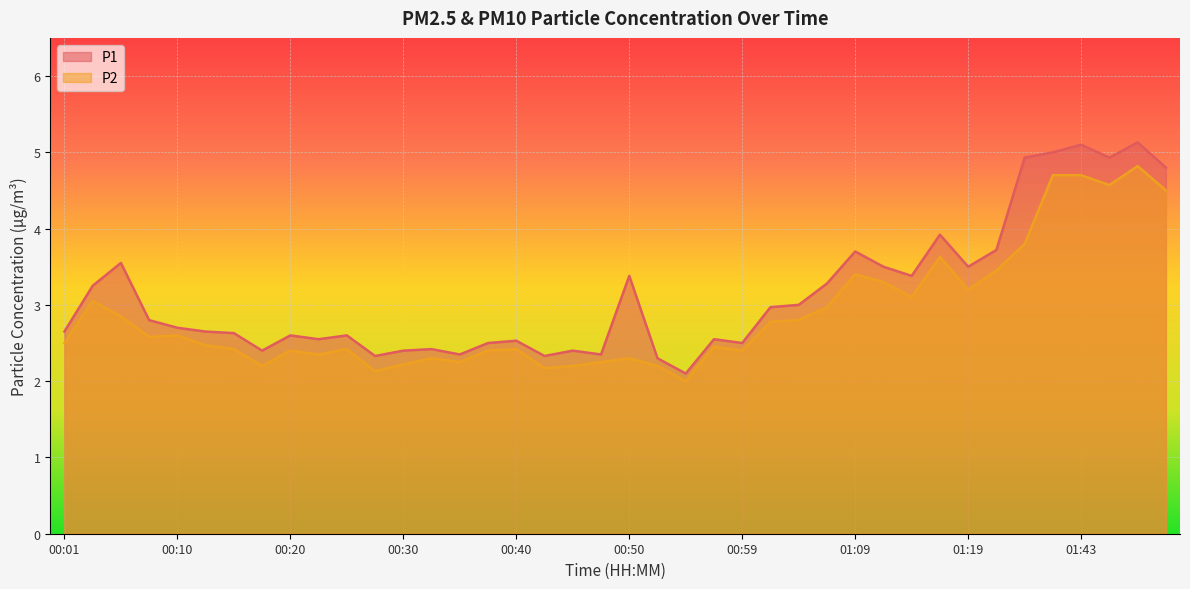

True or false: P1 and P2 cross at least once.

False